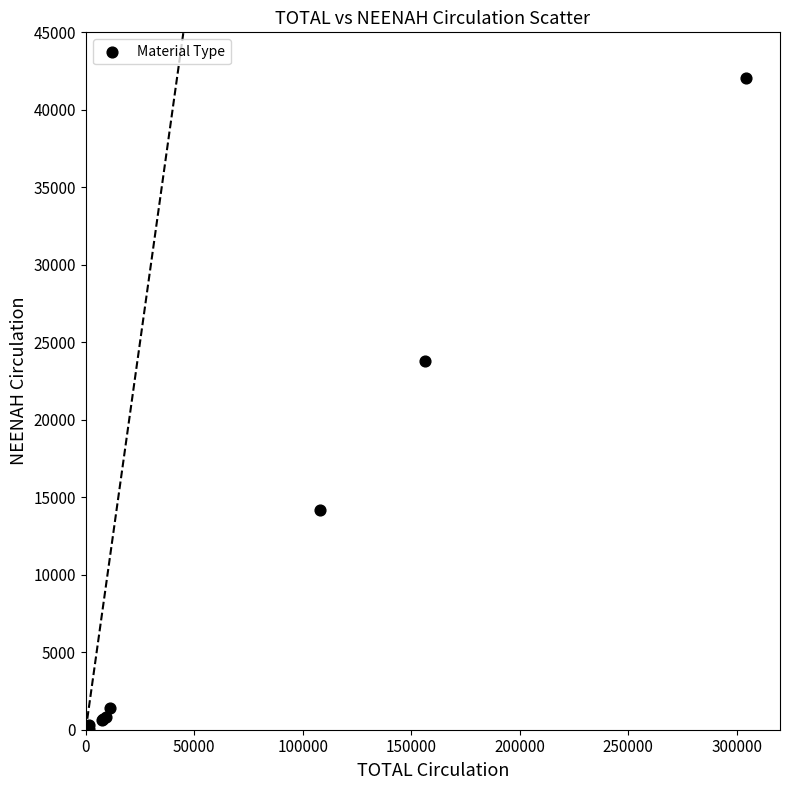

What Y value in the scatter plot is closest to 21016?

23782